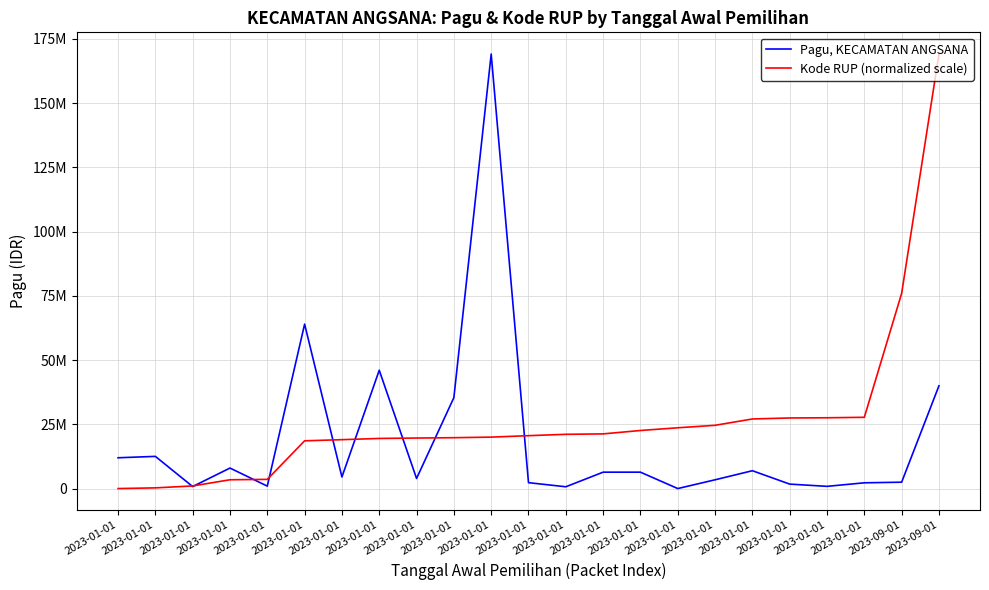

Reading left to right, list all the values displayed in this chart.

Pagu, KECAMATAN ANGSANA: 2023-01-01=12000000.0	2023-01-01=12540900.0	2023-01-01=804300.0	2023-01-01=8000000.0	2023-01-01=964600.0	2023-01-01=64000000.0	2023-01-01=4522650.0	2023-01-01=46055000.0	2023-01-01=3947450.0	2023-01-01=35400000.0	2023-01-01=169080000.0	2023-01-01=2312700.0	2023-01-01=717100.0	2023-01-01=6400000.0	2023-01-01=6400000.0	2023-01-01=22500.0	2023-01-01=3429150.0	2023-01-01=6963850.0	2023-01-01=1755400.0	2023-01-01=879400.0	2023-01-01=2259100.0	2023-09-01=2500000.0	2023-09-01=40000000.0
Kode RUP (normalized scale): 2023-01-01=22500.0	2023-01-01=288650.6	2023-01-01=1037481.1	2023-01-01=3441858.4	2023-01-01=3597488.8	2023-01-01=18596653.3	2023-01-01=19040989.5	2023-01-01=19521413.8	2023-01-01=19679299.8	2023-01-01=19810119.5	2023-01-01=20035670.9	2023-01-01=20599549.3	2023-01-01=21127339.4	2023-01-01=21291991.9	2023-01-01=22613722.8	2023-01-01=23667047.5	2023-01-01=24630151.8	2023-01-01=27097683.5	2023-01-01=27487887.3	2023-01-01=27562319.3	2023-01-01=27747271.4	2023-09-01=75961127.0	2023-09-01=169080000.0